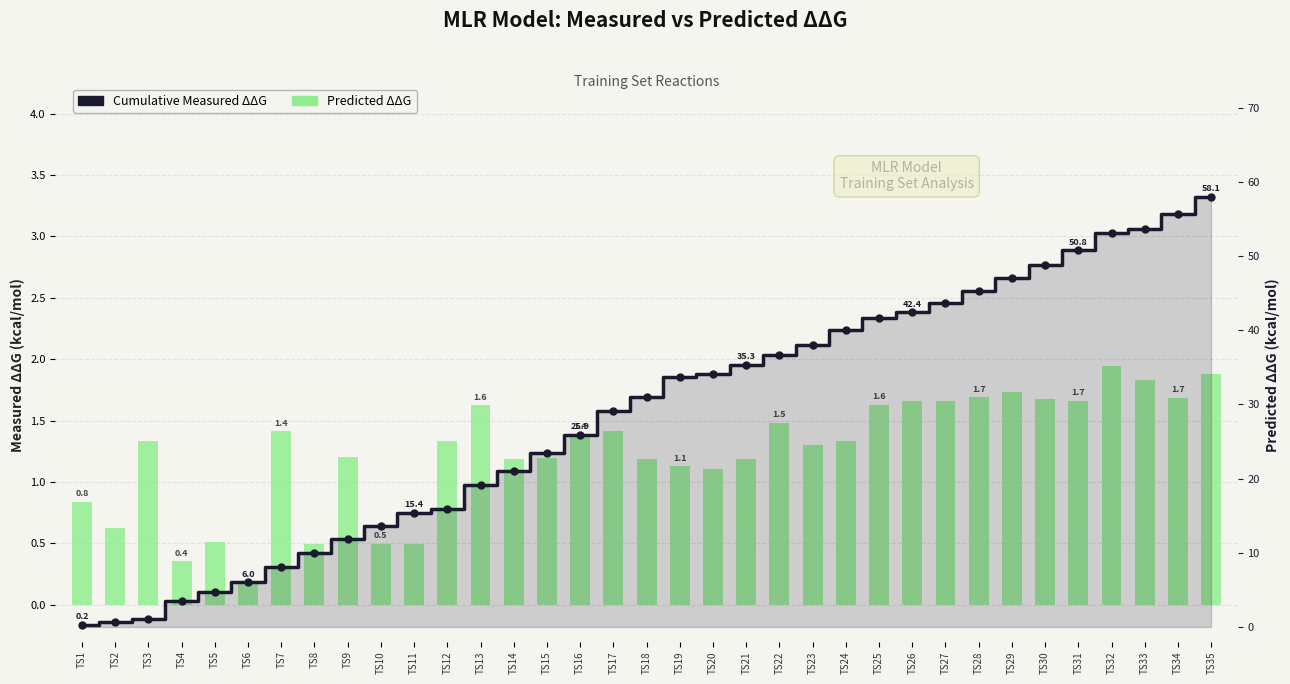

Rank the series by their average value, from highest to lowest.

Cumulative Measured ΔΔG, Predicted ΔΔG